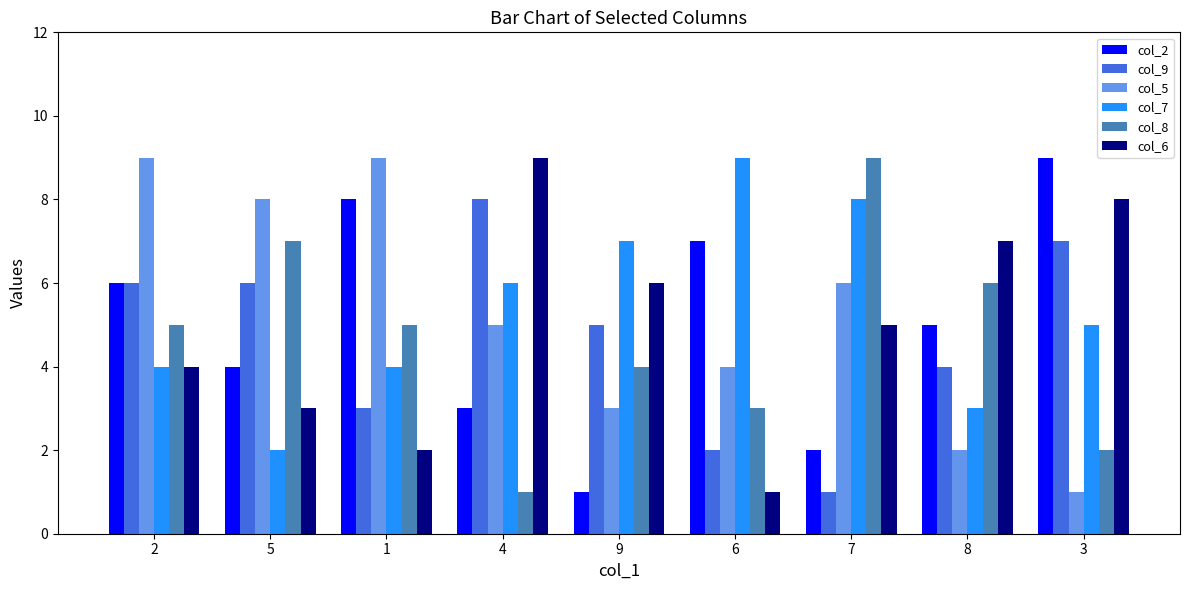

List the labels in order of col_6 value, largest first.

4, 3, 8, 9, 7, 2, 5, 1, 6